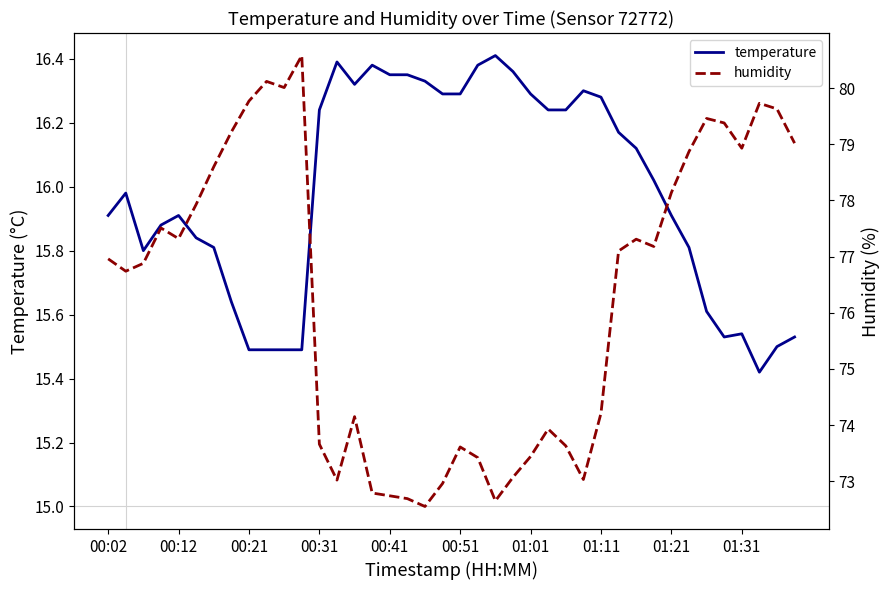

How many data points in humidity are less than 77?

20